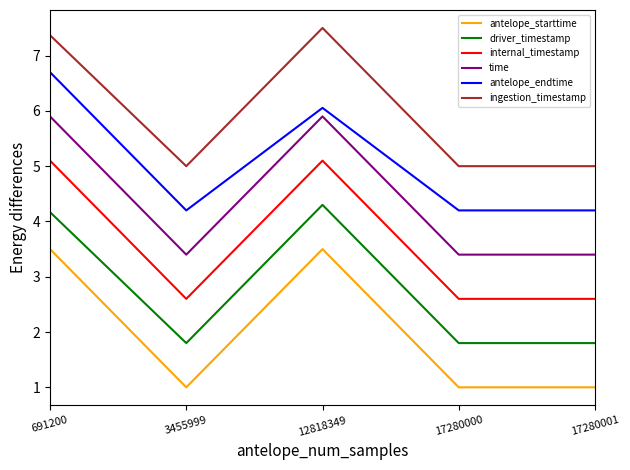

Reading right to left, transcribe all the data shown in this chart.

antelope_starttime: 17280001=1.0	17280000=1.0	12818349=3.5	3455999=1.0	691200=3.5
driver_timestamp: 17280001=1.8	17280000=1.8	12818349=4.3	3455999=1.8	691200=4.2
internal_timestamp: 17280001=2.6	17280000=2.6	12818349=5.1	3455999=2.6	691200=5.1
time: 17280001=3.4	17280000=3.4	12818349=5.9	3455999=3.4	691200=5.9
antelope_endtime: 17280001=4.2	17280000=4.2	12818349=6.1	3455999=4.2	691200=6.7
ingestion_timestamp: 17280001=5.0	17280000=5.0	12818349=7.5	3455999=5.0	691200=7.4